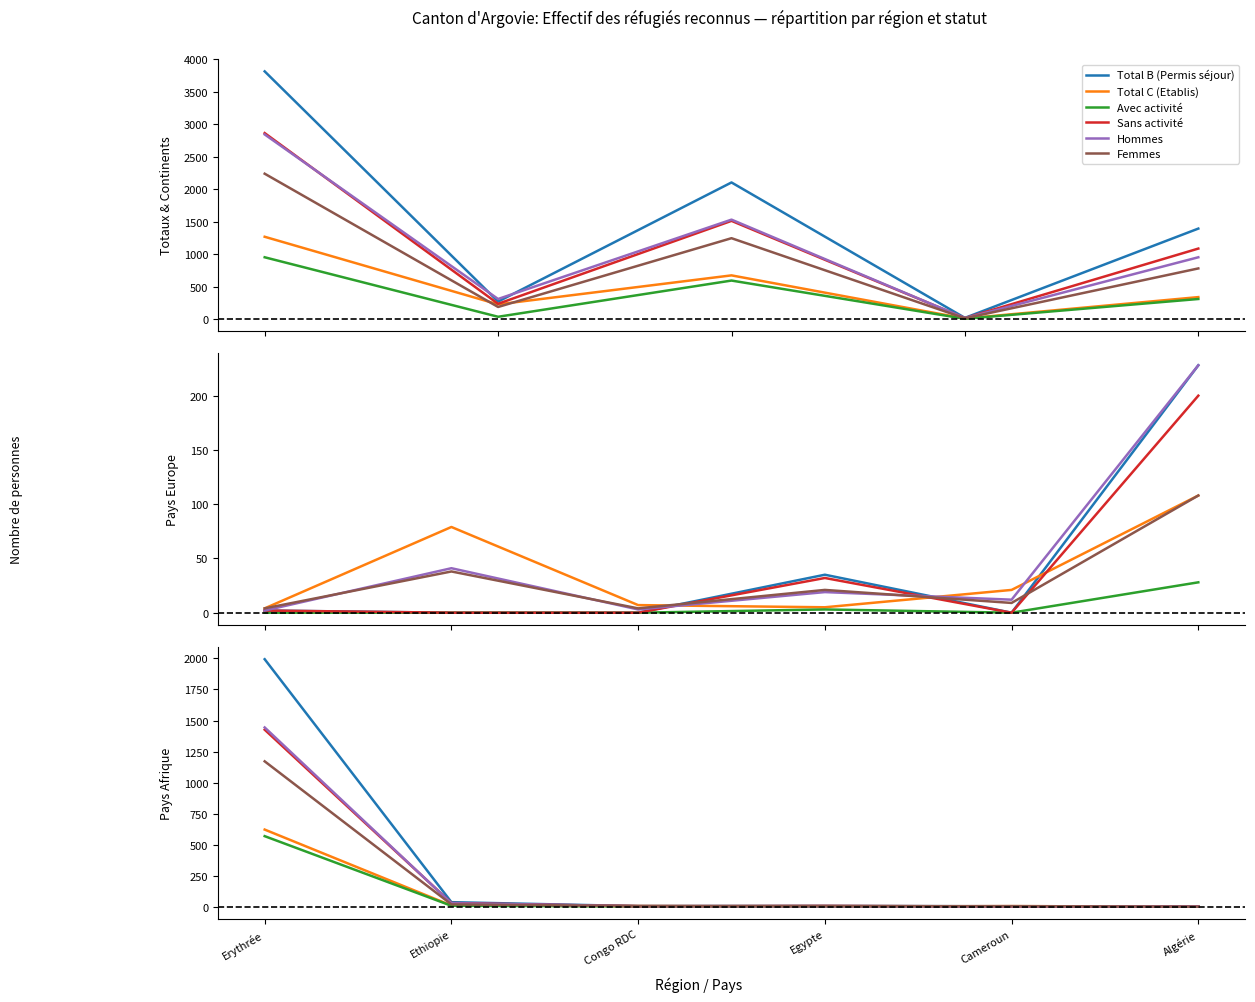

Is this an area chart (filled region under the line)?

No